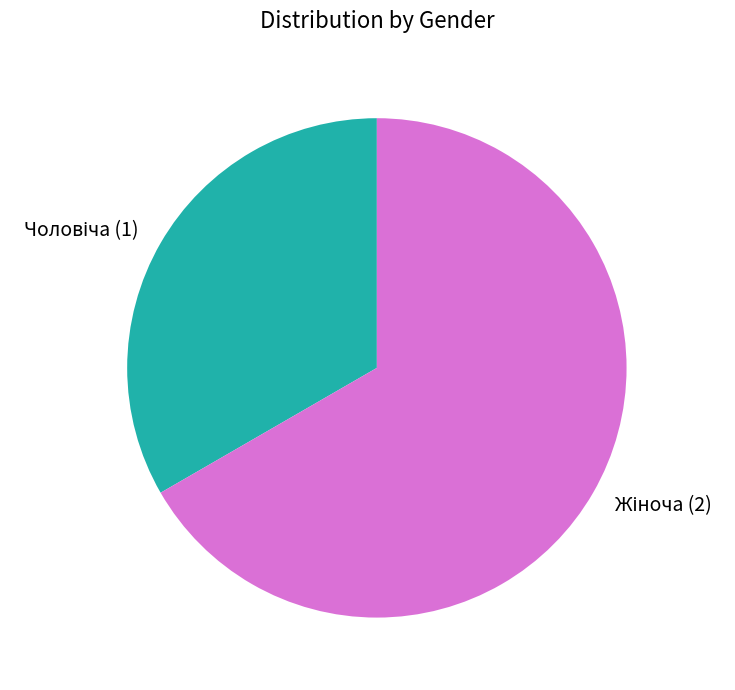

Does any single category account for the majority?

Yes